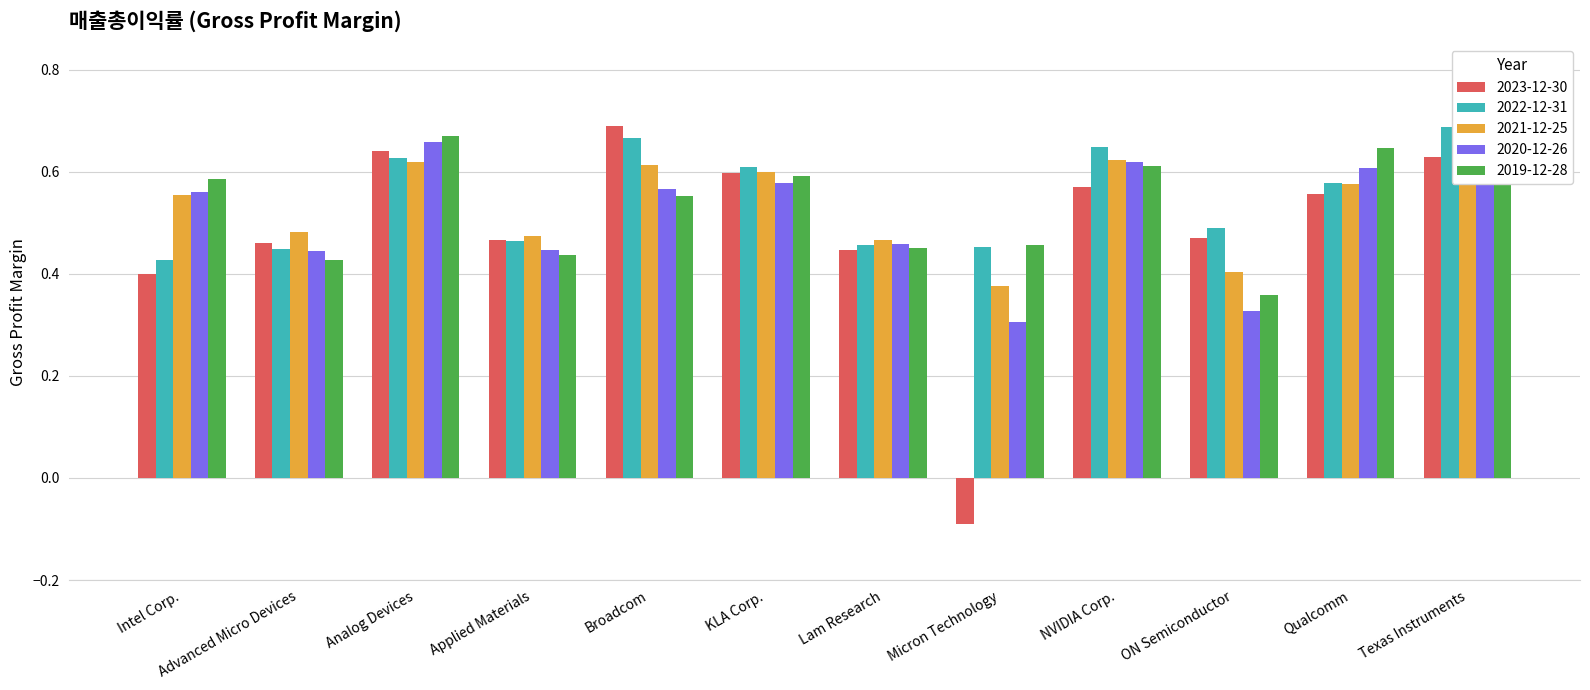

List the series in order of their peak value, highest first.

2023-12-30, 2022-12-31, 2021-12-25, 2019-12-28, 2020-12-26